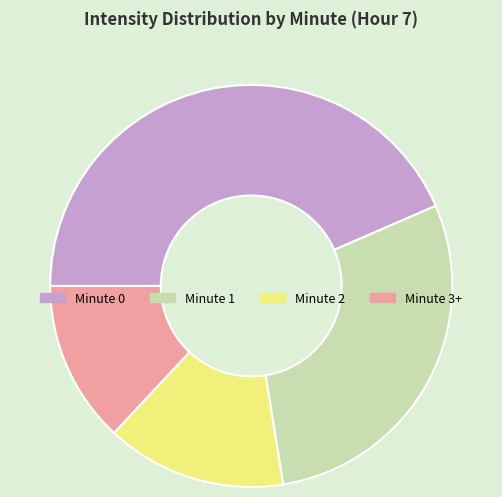

True or false: Minute 1 accounts for 29% of the total.

True